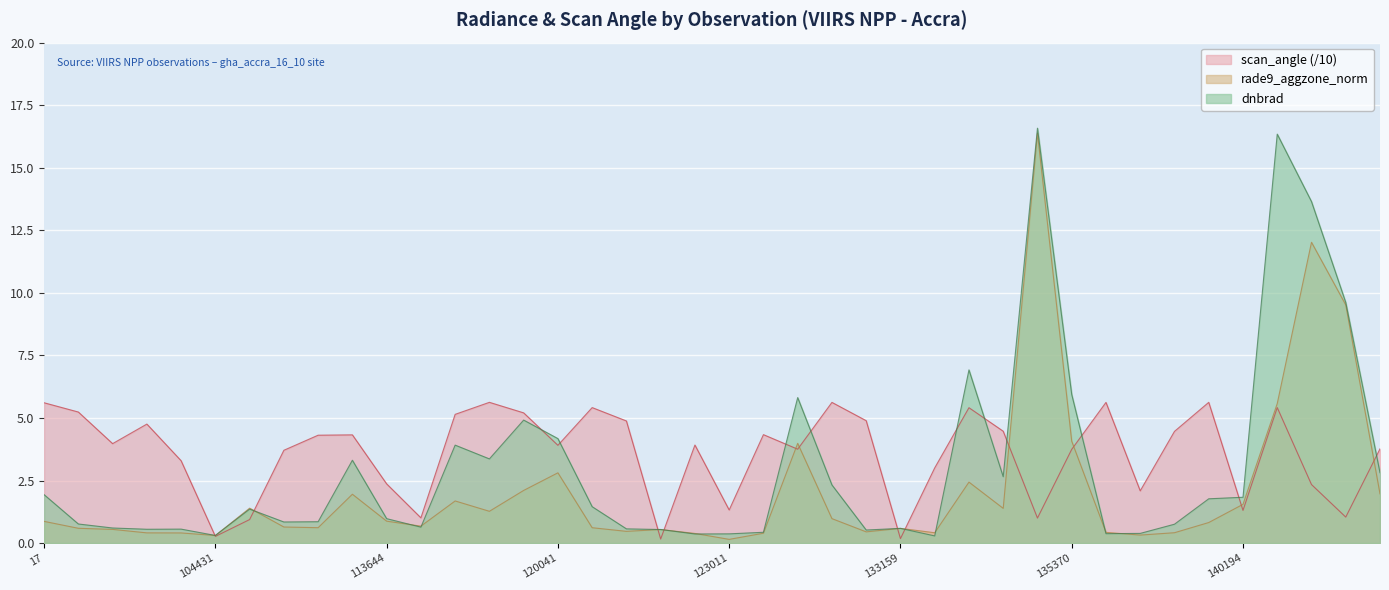

What is the sum of all rade9_aggzone_norm values?

83.0